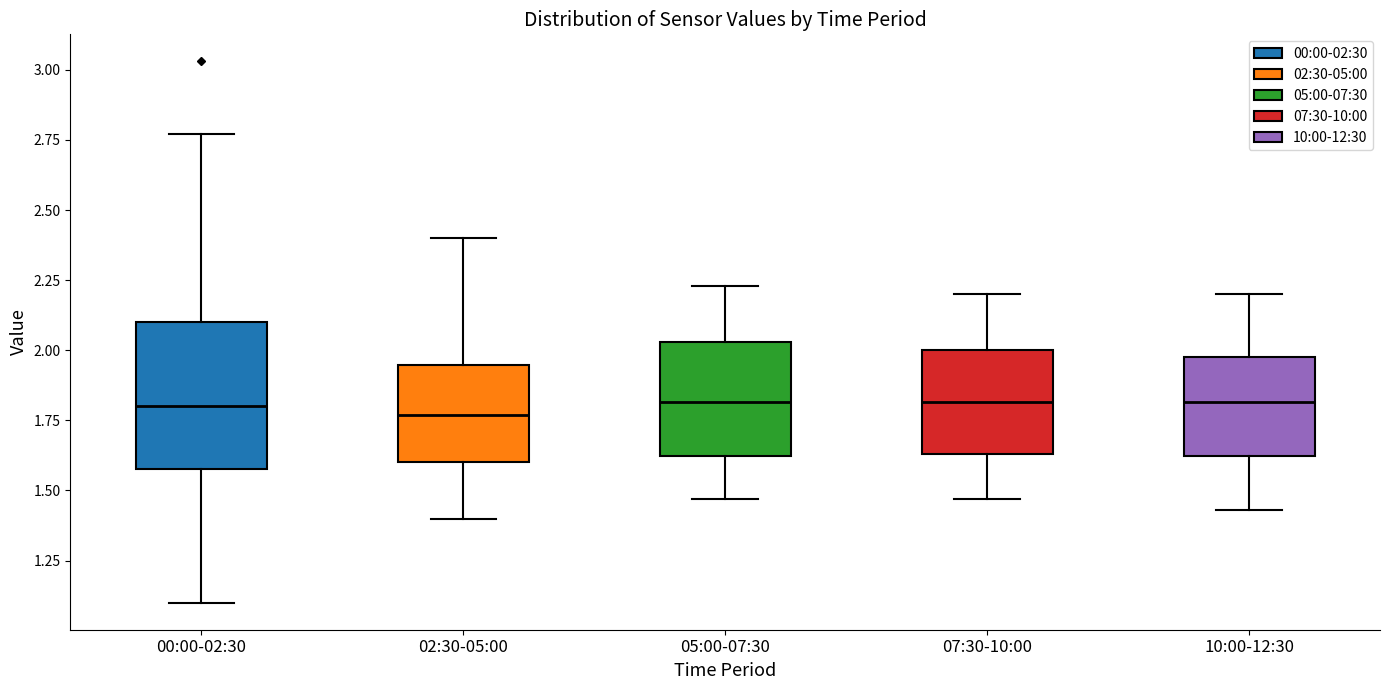

Where does the upper whisker of the box for 10:00-12:30 end on the y-axis? The values are not printed on the chart, so give them approximately, as read against the axis.

2.20